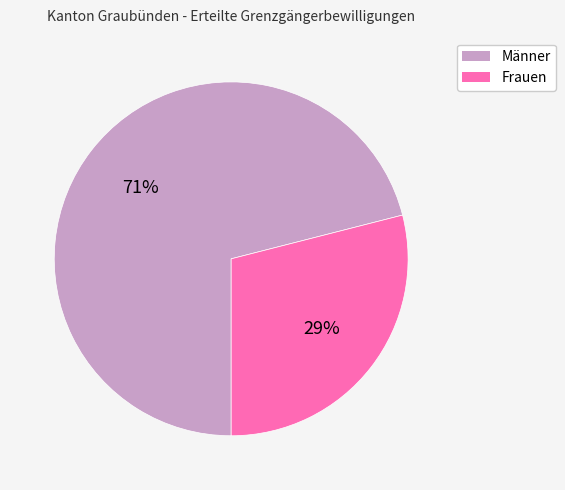

How many slices are in this pie chart?

2